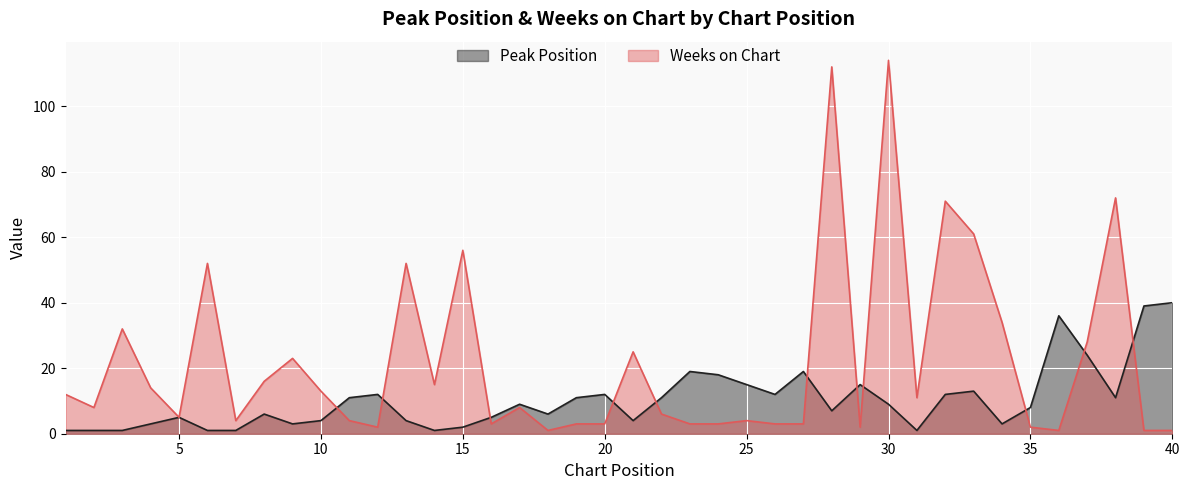

How many lines are shown in the chart?

2